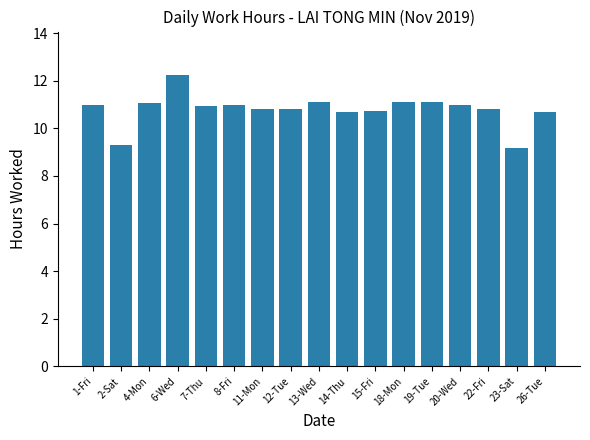

Count the number of values greater than 10.

15